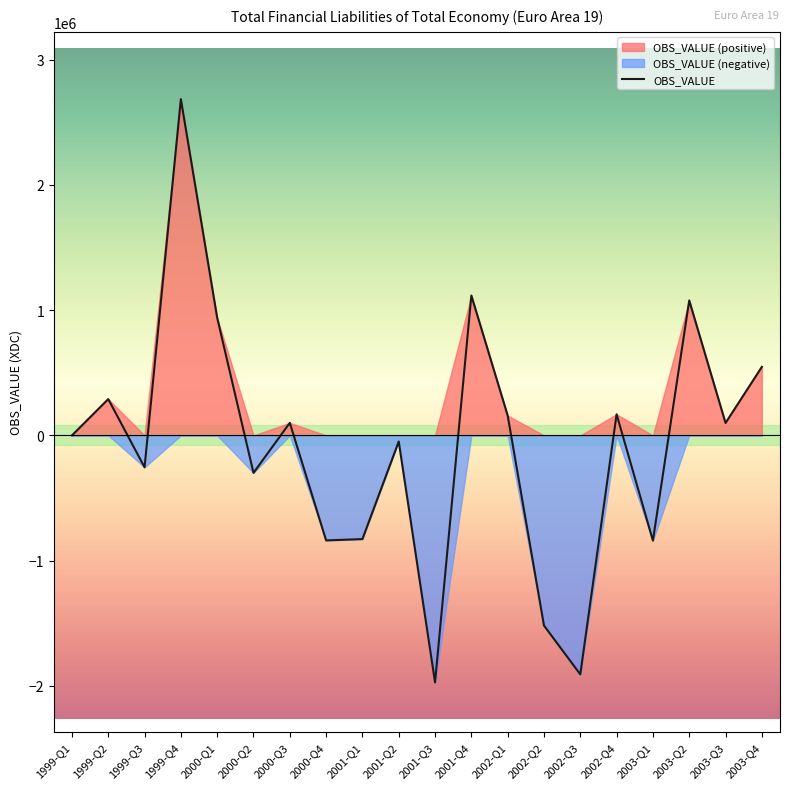

What is the difference between the values at 2003-Q4 and 2003-Q2?

530091.9